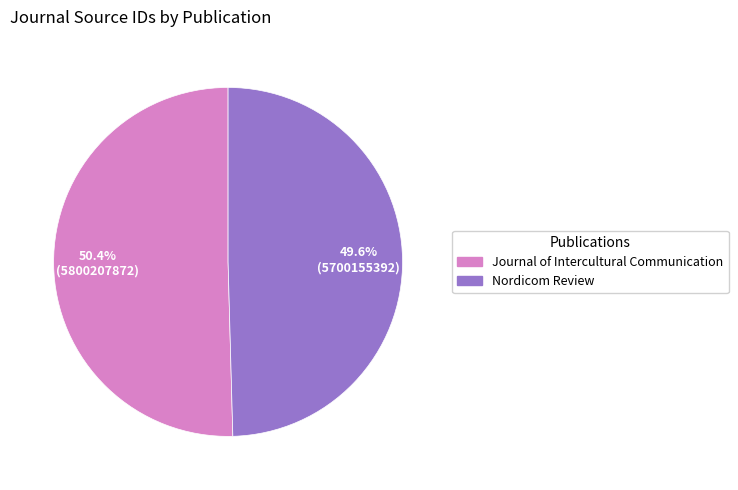

True or false: Nordicom Review accounts for 38% of the total.

False